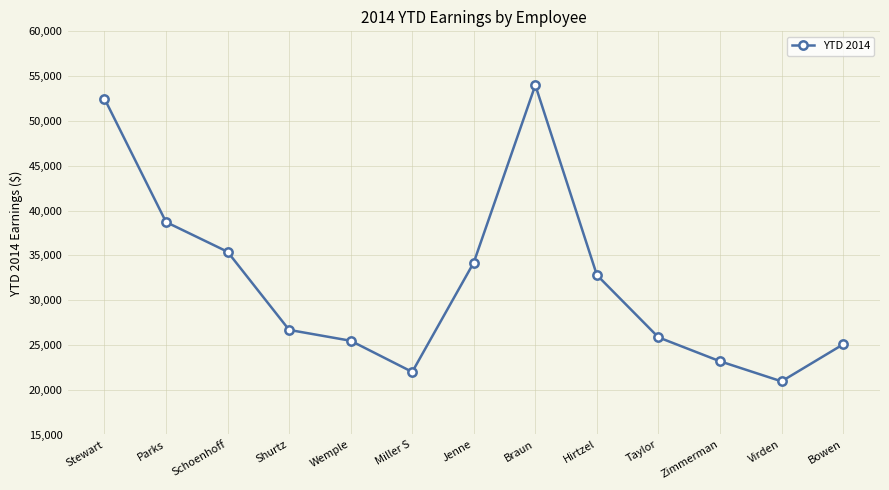

List the labels in order of value, smallest first.

Virden, Miller S, Zimmerman, Bowen, Wemple, Taylor, Shurtz, Hirtzel, Jenne, Schoenhoff, Parks, Stewart, Braun